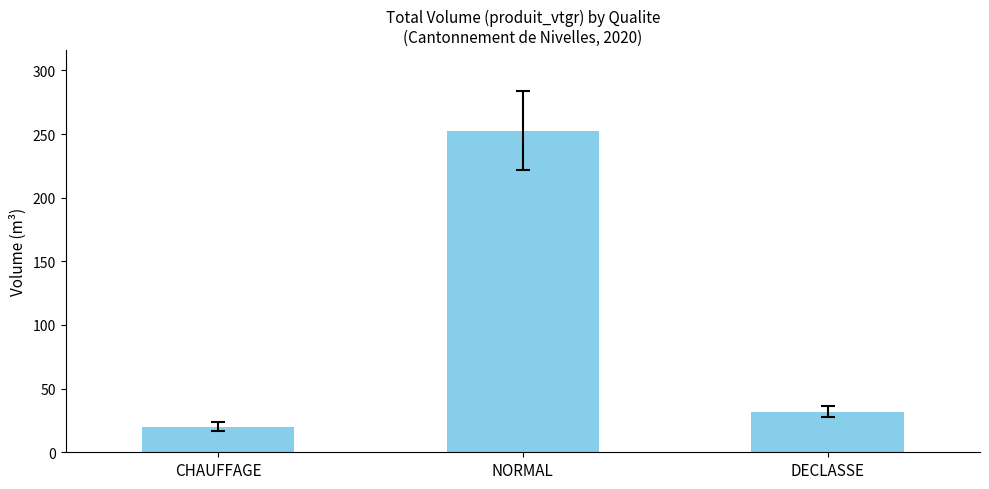

Reading right to left, extract all data points from this chart.

DECLASSE=32.0	NORMAL=252.7	CHAUFFAGE=20.1